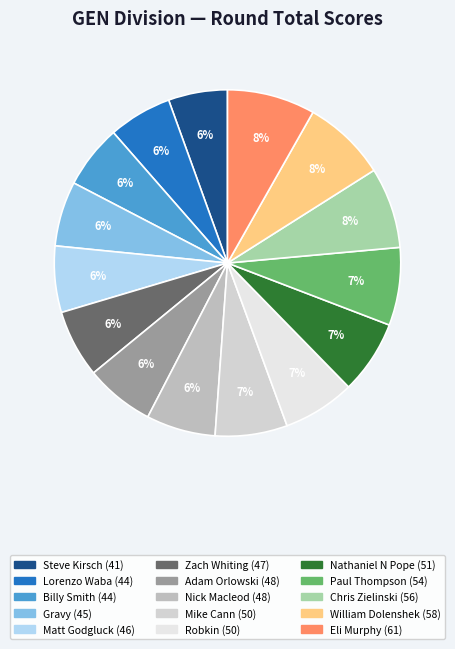

What is the change in value from Mike Cann to William Dolenshek?

+8